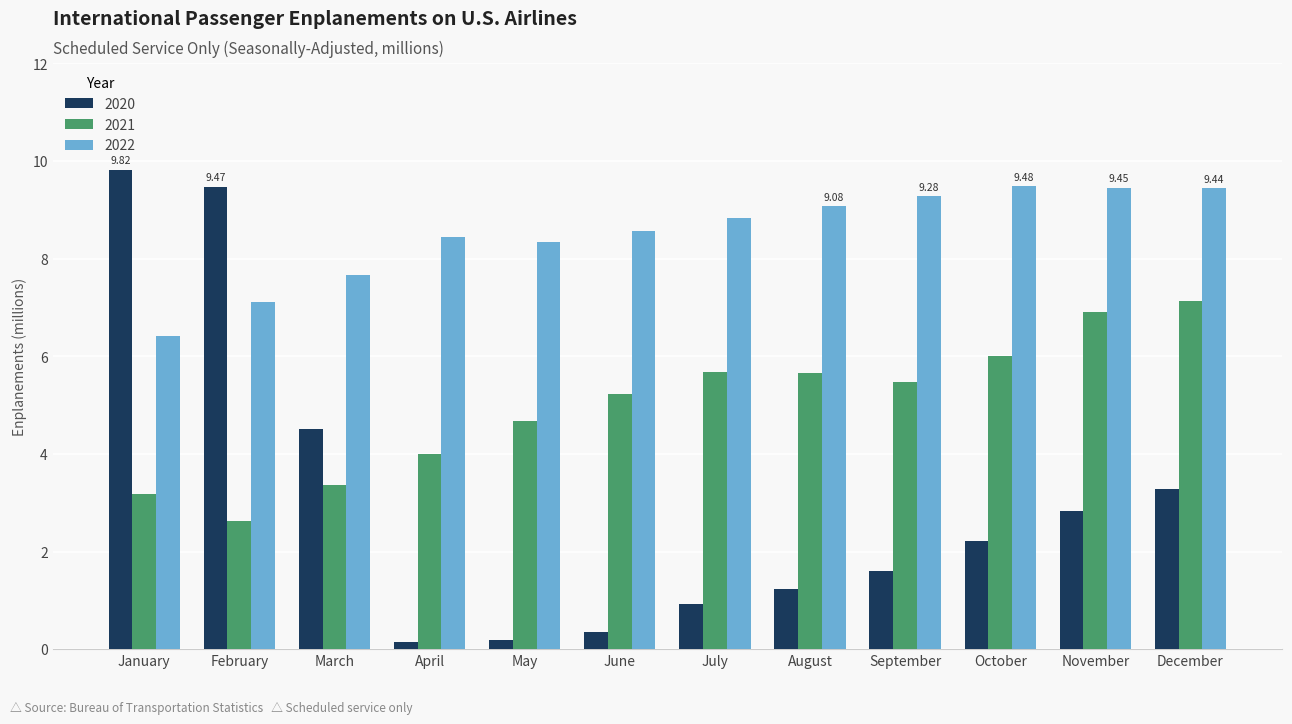

What are all the series names shown in the legend?

2020, 2021, 2022